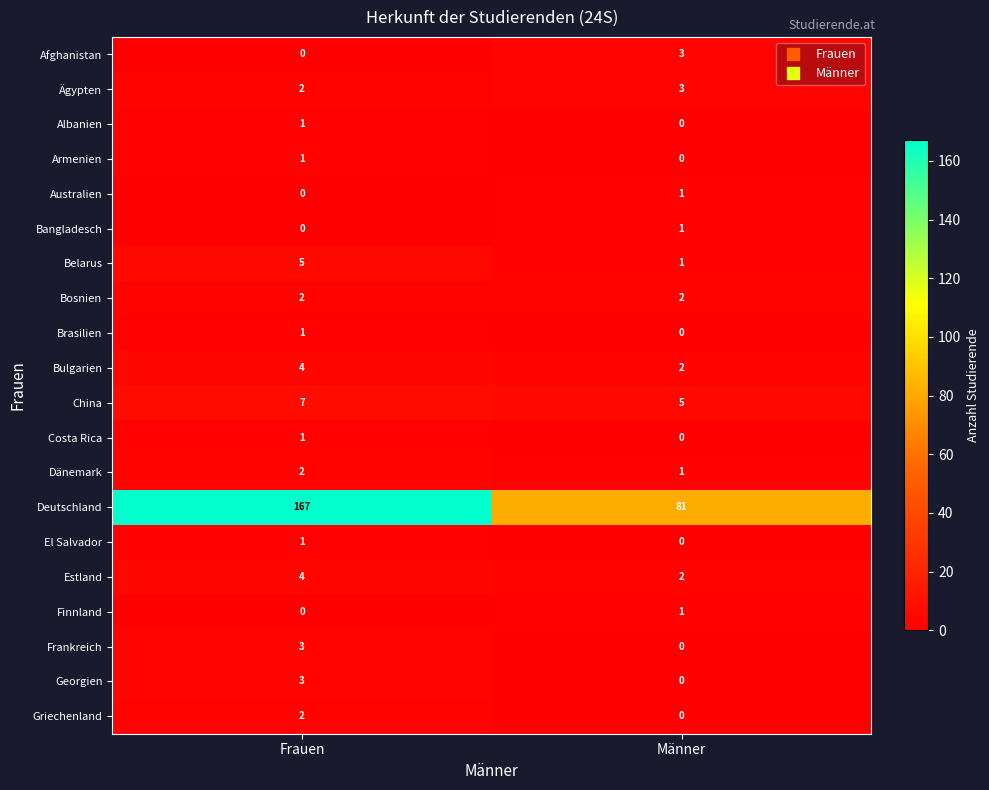

Which series has the largest total across all categories?

Deutschland